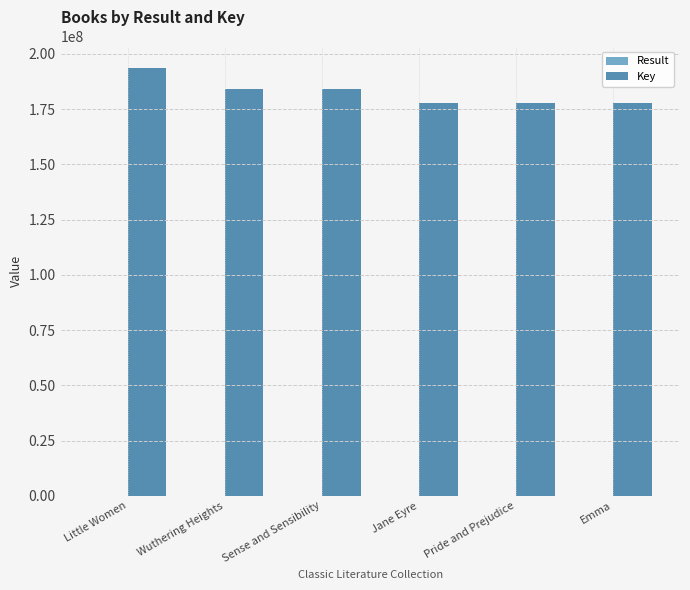

True or false: Key has a value of 184163249 at Wuthering Heights.

True